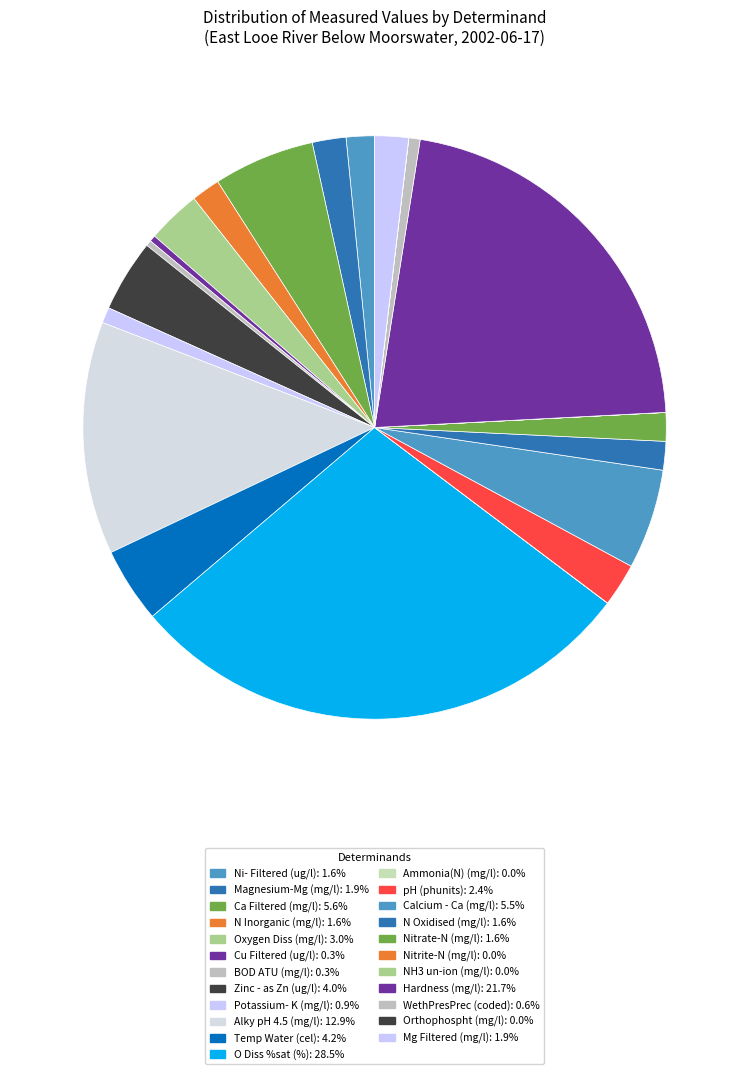

Count the number of slices in the pie.

23